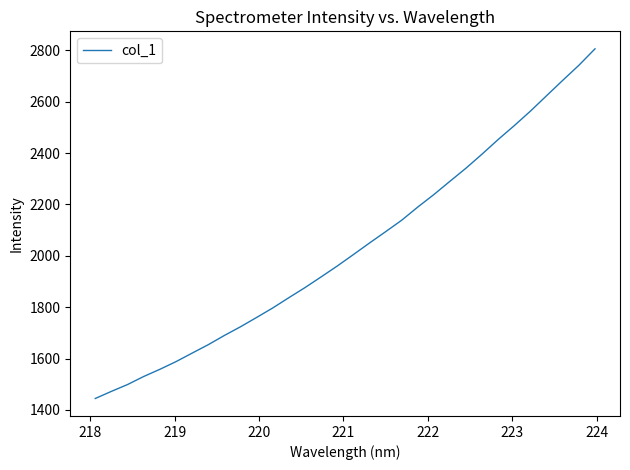

What is the difference between the maximum and minimum values?

1361.8